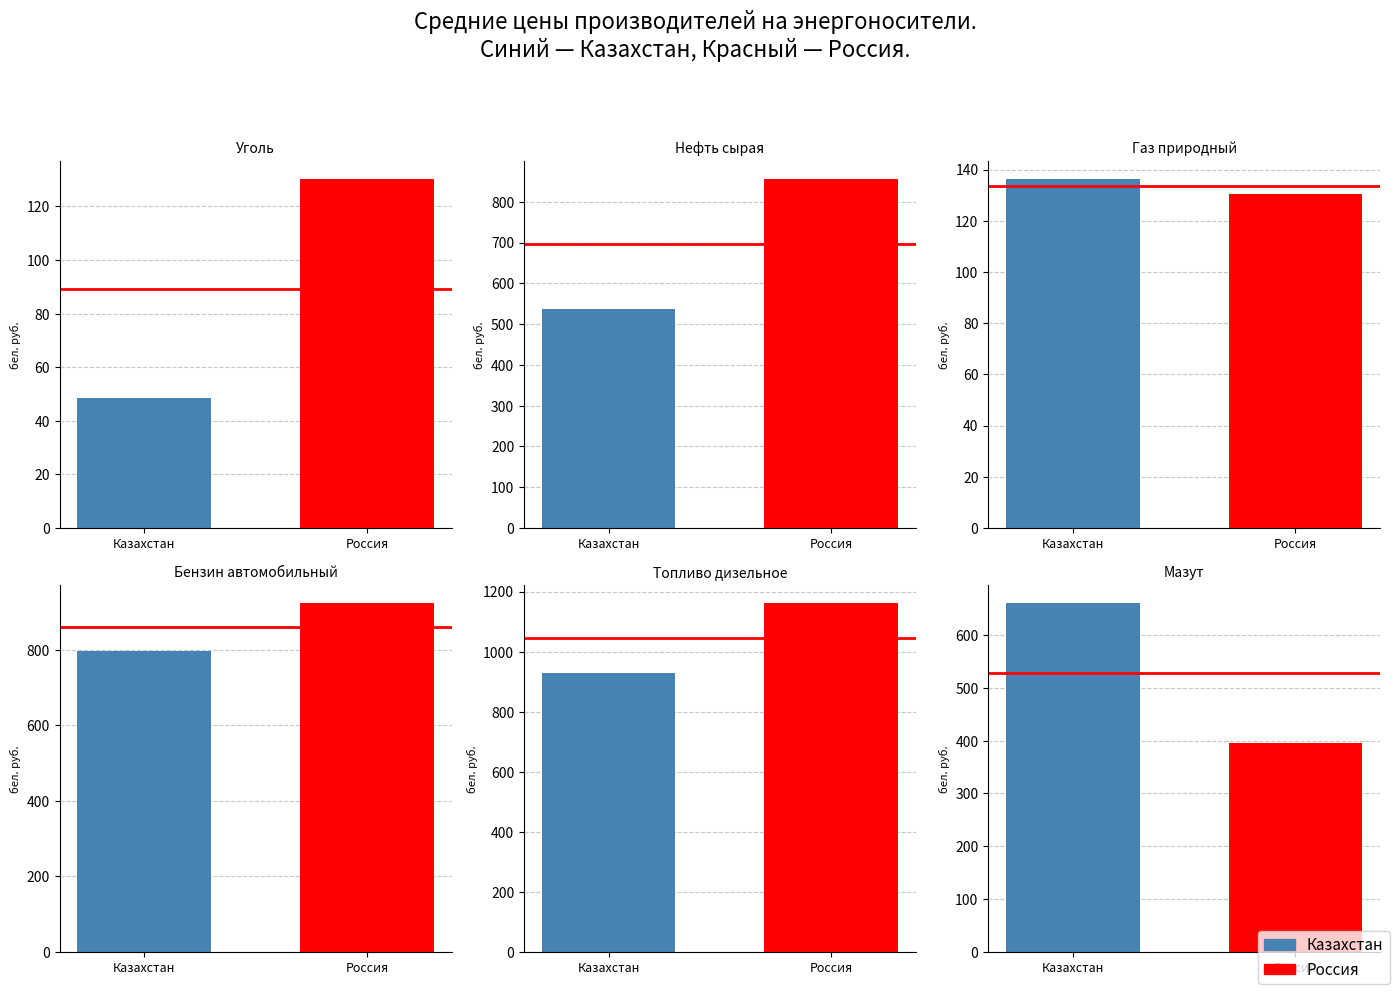

What is the total value across all series at Нефть сырая?

1392.8